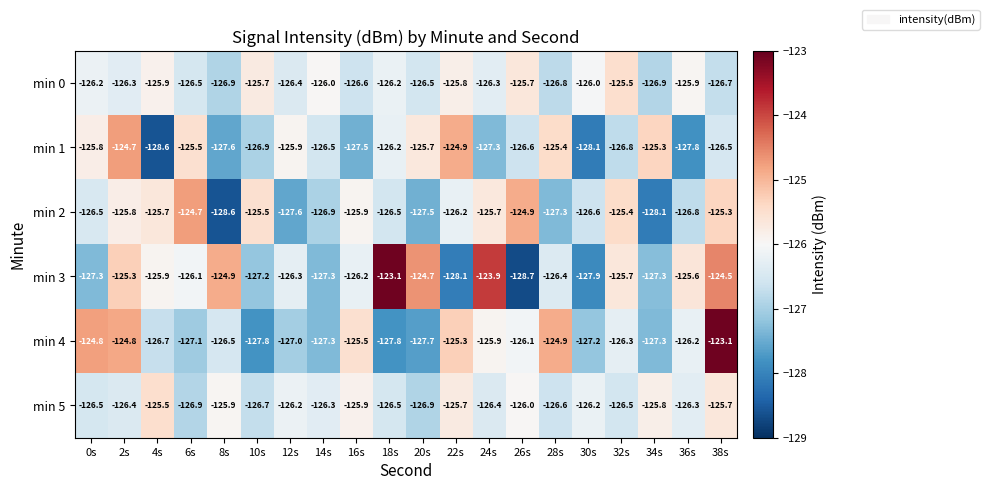

What is the total value across all series at 0s?

-757.1